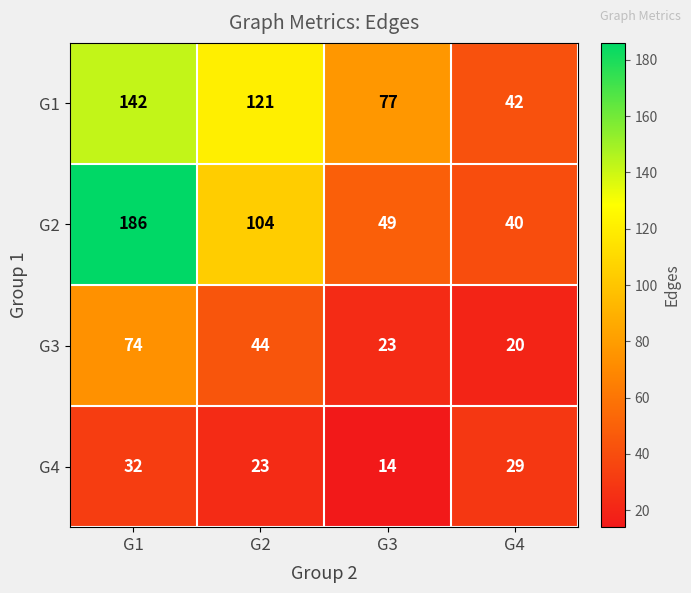

What is the difference between the G1 values at G4 and G3?

35